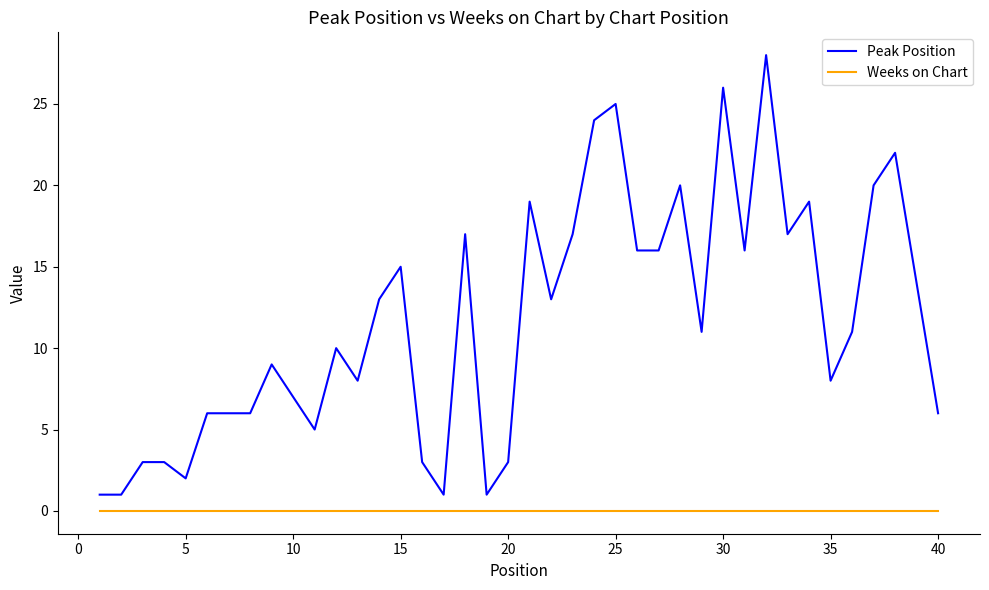

True or false: Peak Position and Weeks on Chart intersect in this chart.

False